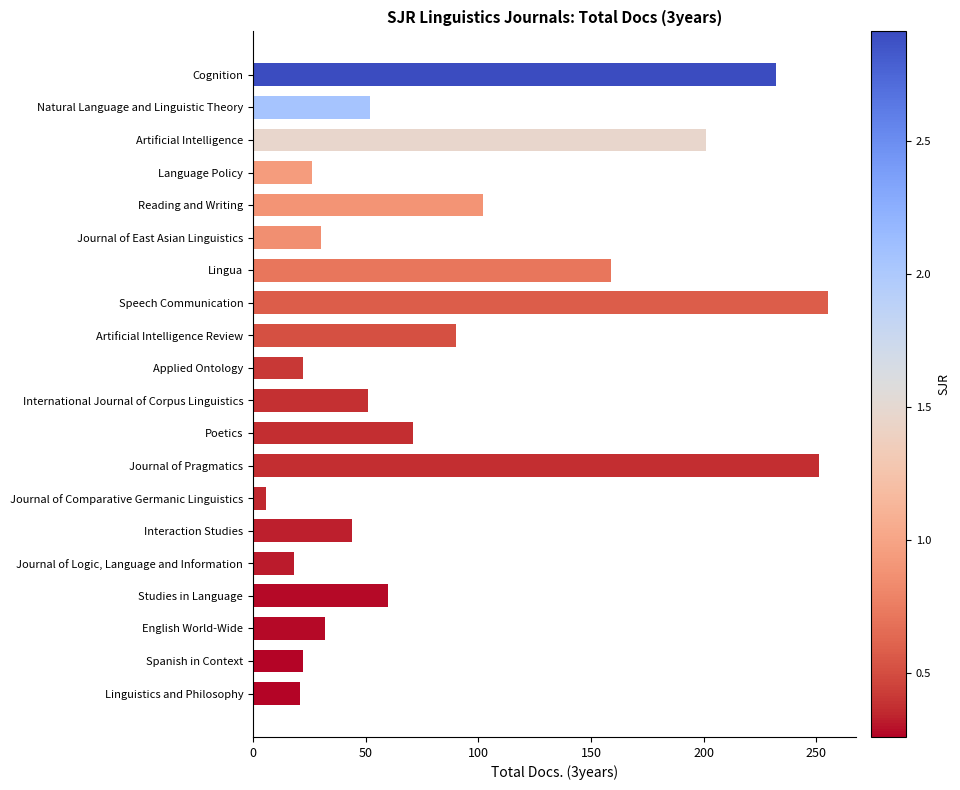

What is the label of the 15th bar from the top?

Interaction Studies